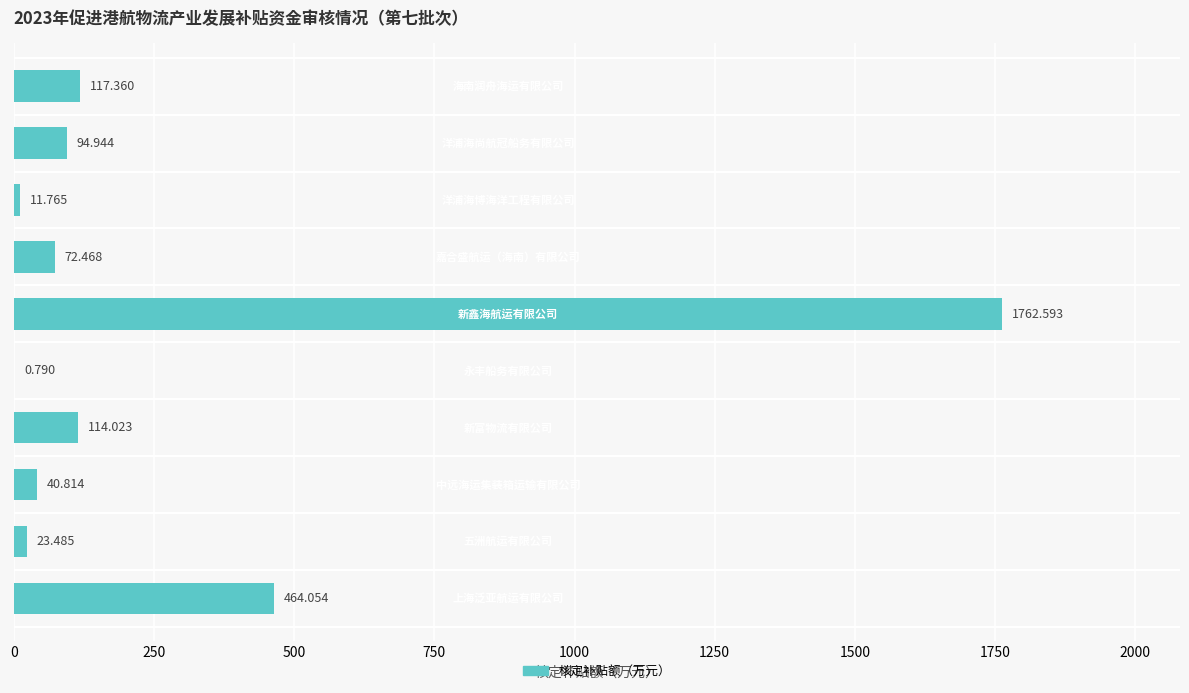

How many categories are shown in the chart?

10